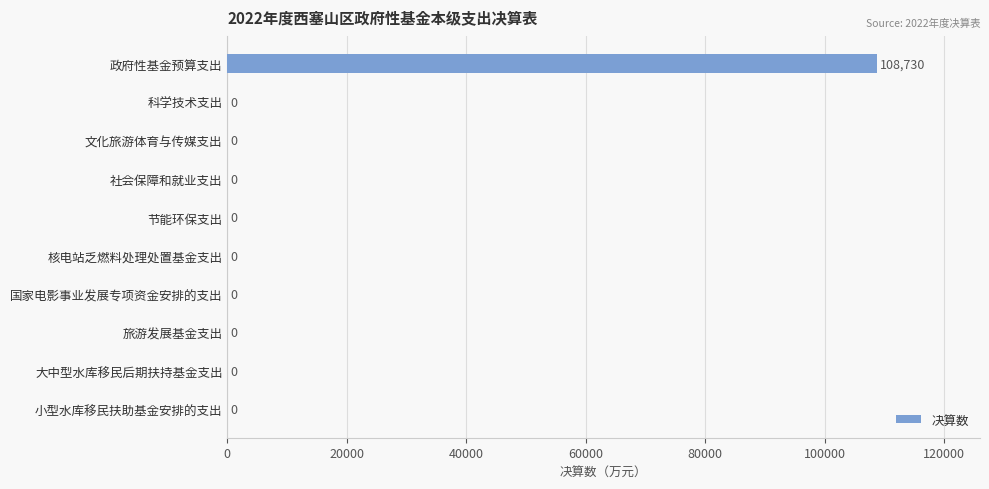

Reading top to bottom, extract all data points from this chart.

政府性基金预算支出=108730	科学技术支出=0	文化旅游体育与传媒支出=0	社会保障和就业支出=0	节能环保支出=0	核电站乏燃料处理处置基金支出=0	国家电影事业发展专项资金安排的支出=0	旅游发展基金支出=0	大中型水库移民后期扶持基金支出=0	小型水库移民扶助基金安排的支出=0